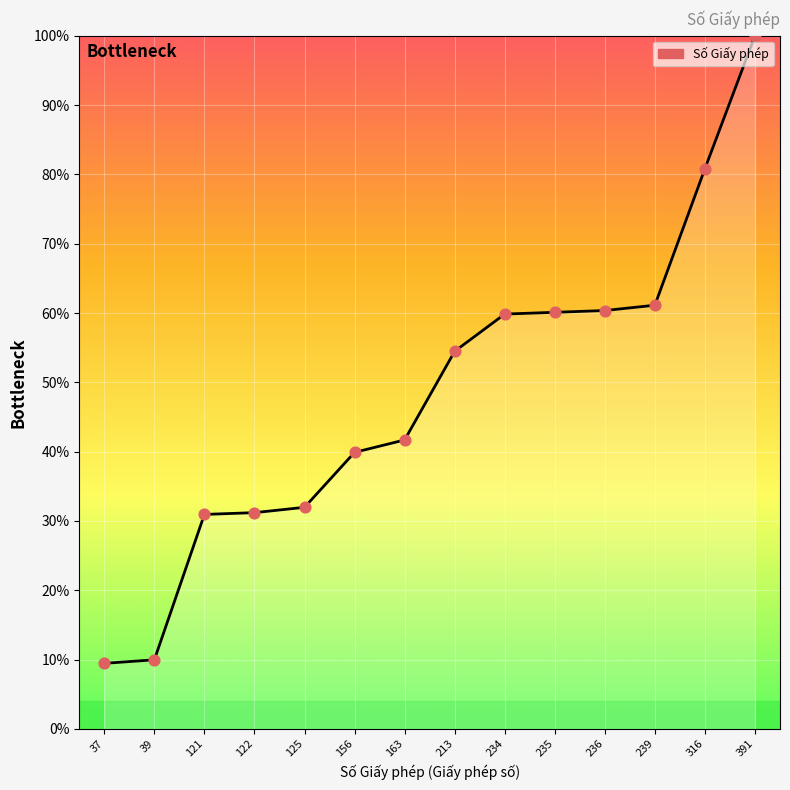

Between 163 and 236, which is larger?

236